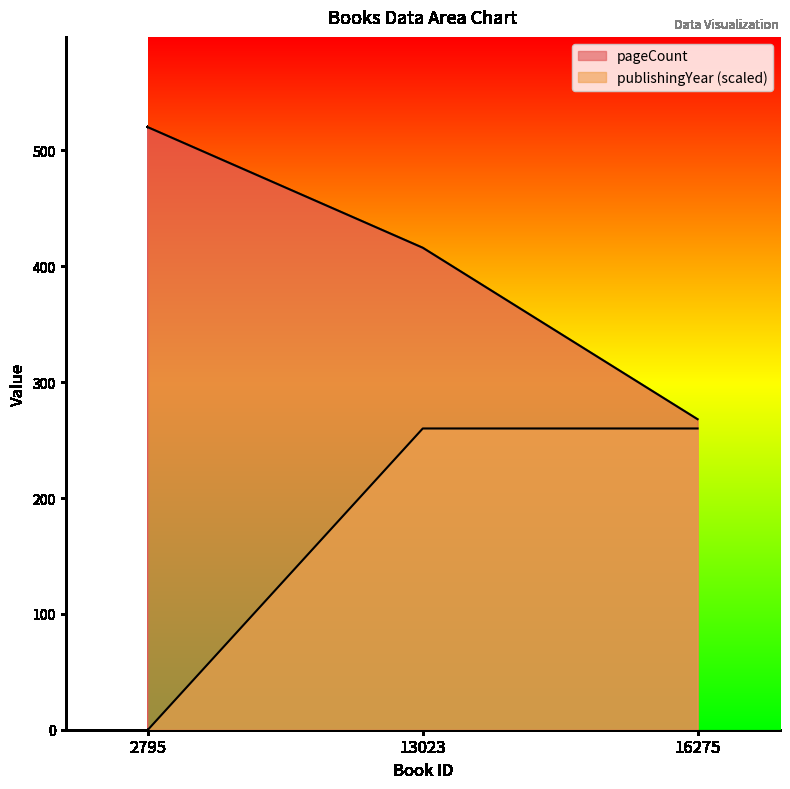

How many positive values does the publishingYear series have?

2